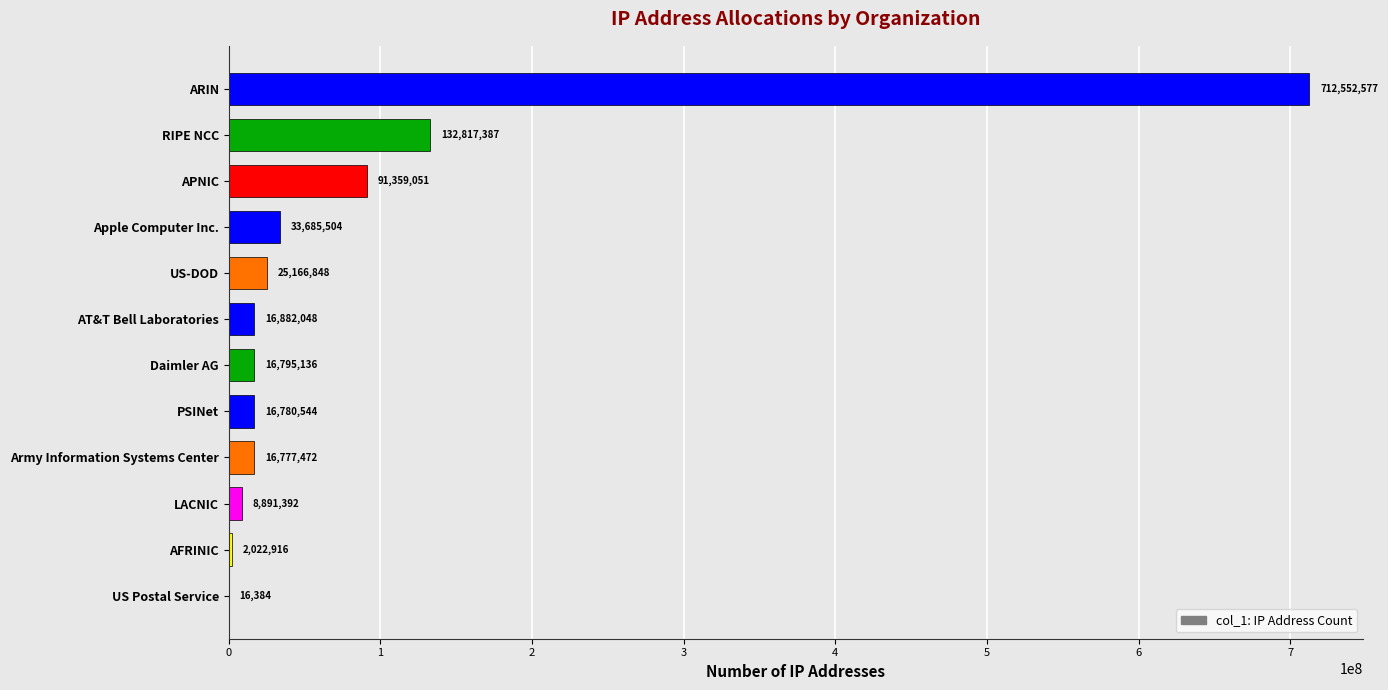

The chart shows a value of 16795136 at Daimler AG. True or false?

True